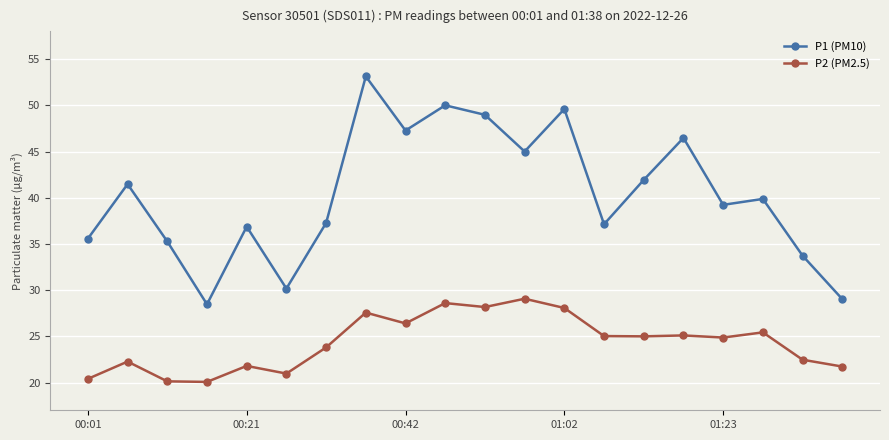

True or false: P2 (PM2.5) and P1 (PM10) cross at least once.

False